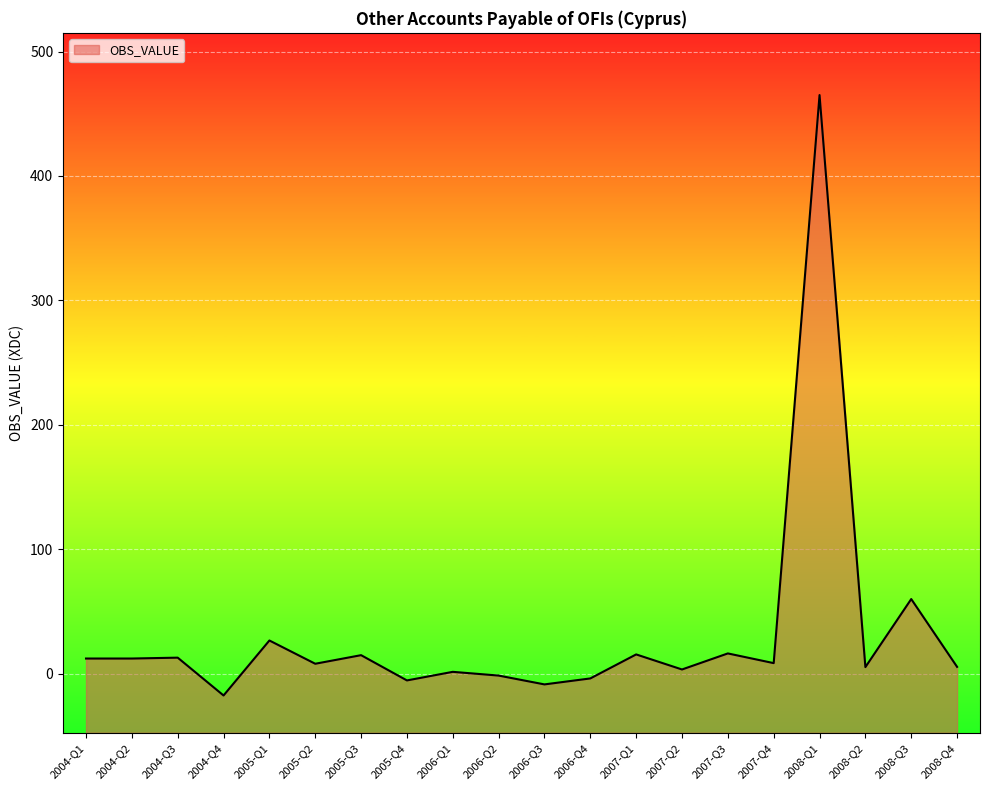

Reading left to right, transcribe all the data shown in this chart.

2004-Q1=12.1	2004-Q2=12.1	2004-Q3=12.8	2004-Q4=-17.6	2005-Q1=26.6	2005-Q2=7.9	2005-Q3=14.8	2005-Q4=-5.5	2006-Q1=1.4	2006-Q2=-1.6	2006-Q3=-8.7	2006-Q4=-3.9	2007-Q1=15.4	2007-Q2=3.3	2007-Q3=16.2	2007-Q4=8.4	2008-Q1=465.0	2008-Q2=5.2	2008-Q3=59.9	2008-Q4=5.4